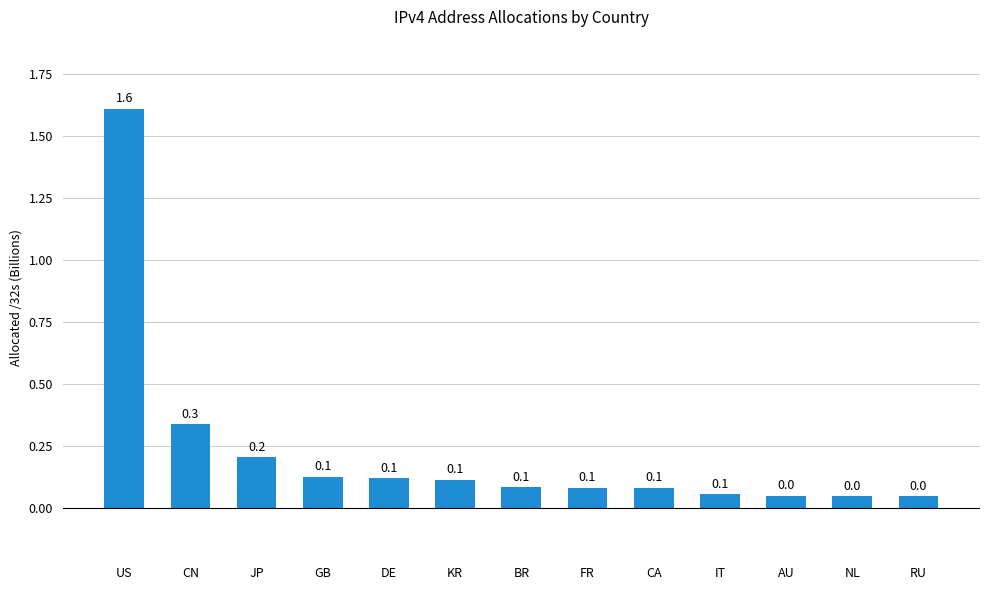

At which category does the chart reach its peak across all series?

US